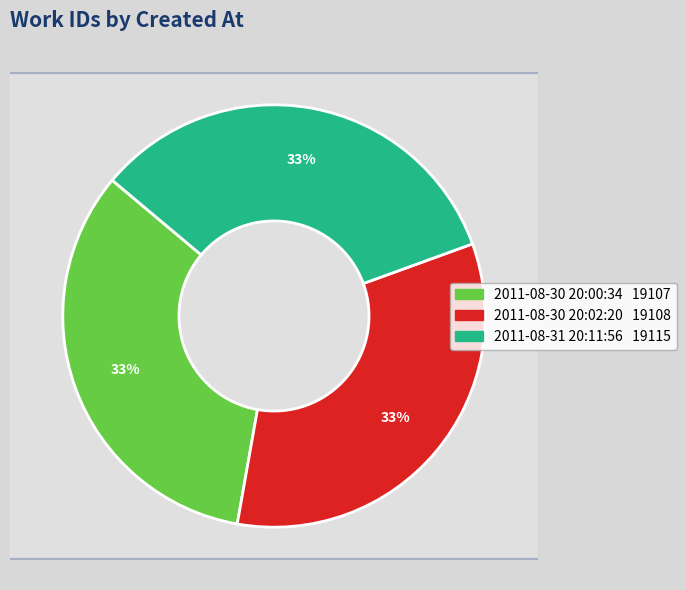

True or false: 2011-08-30 20:02:20 accounts for 28% of the total.

False